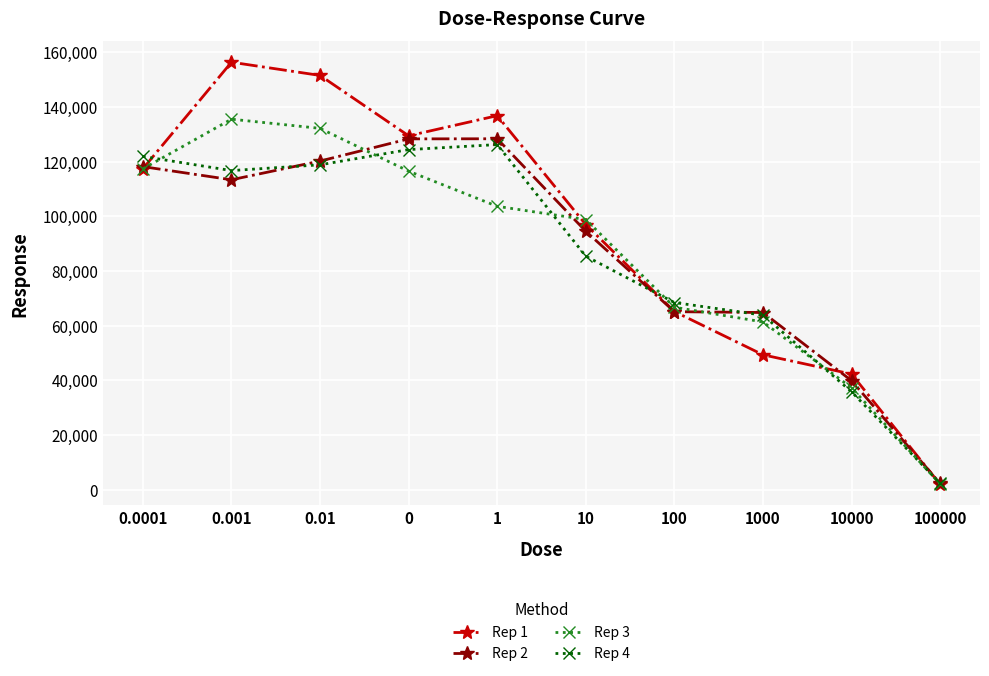

At which category does Rep 1 reach its first local peak?

0.001